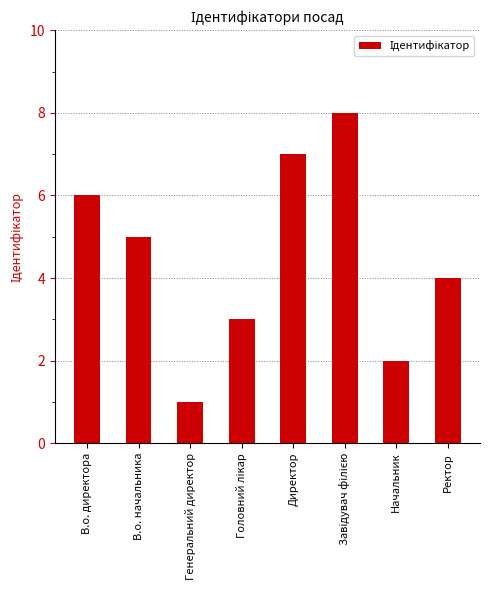

Which category has the lowest value across all series?

Генеральний директор